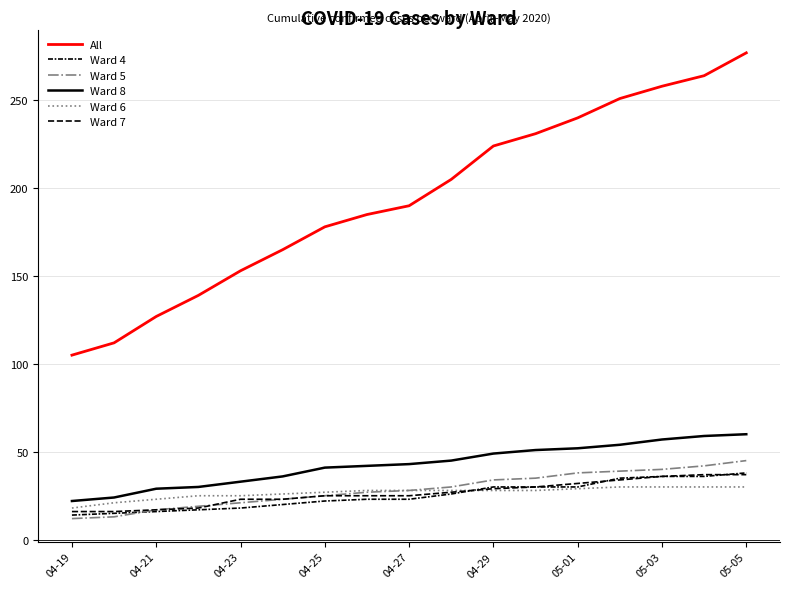

How many lines are shown in the chart?

6